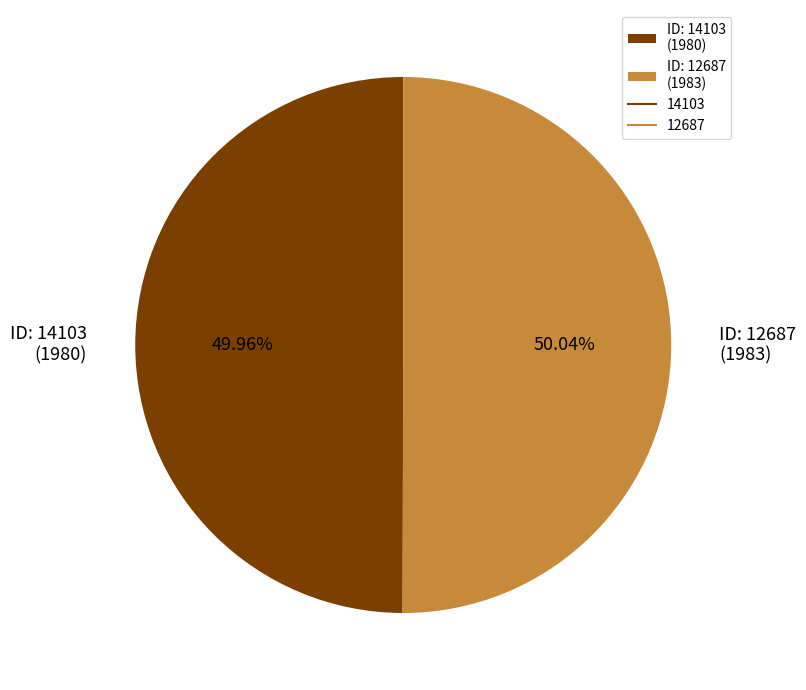

What is the ratio of the value at ID: 12687 (1983) to the value at ID: 14103 (1980)?

1.0